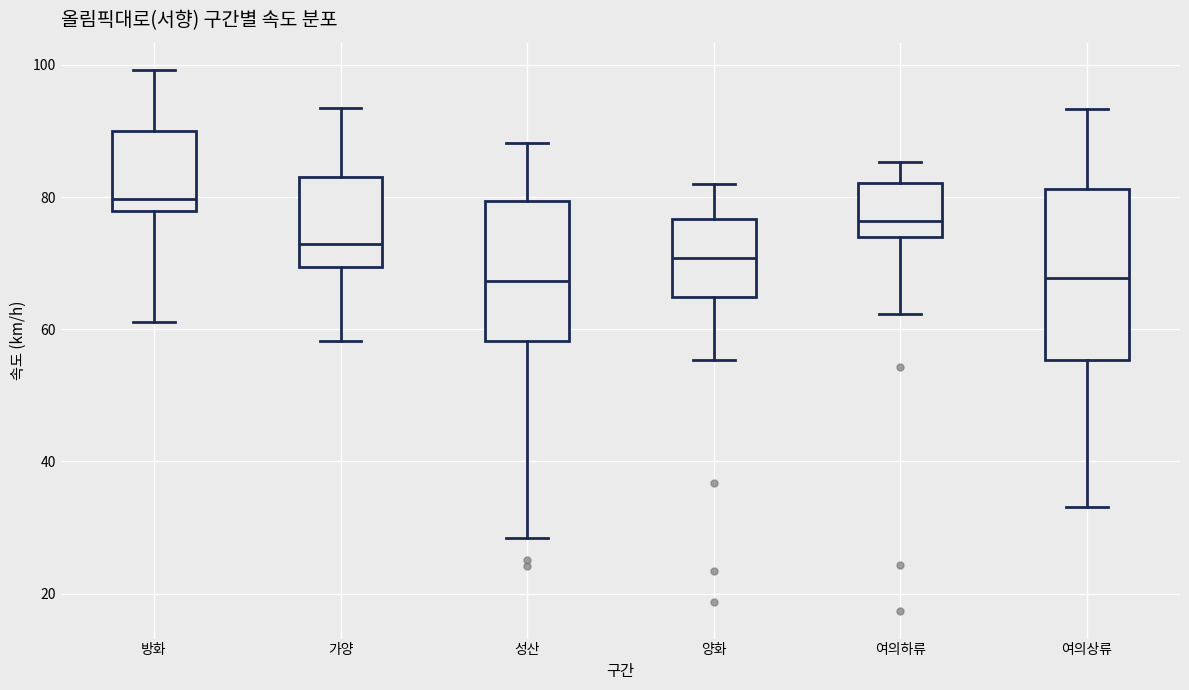

Which box is the tallest, from its lower edge to its upper edge?

여의상류